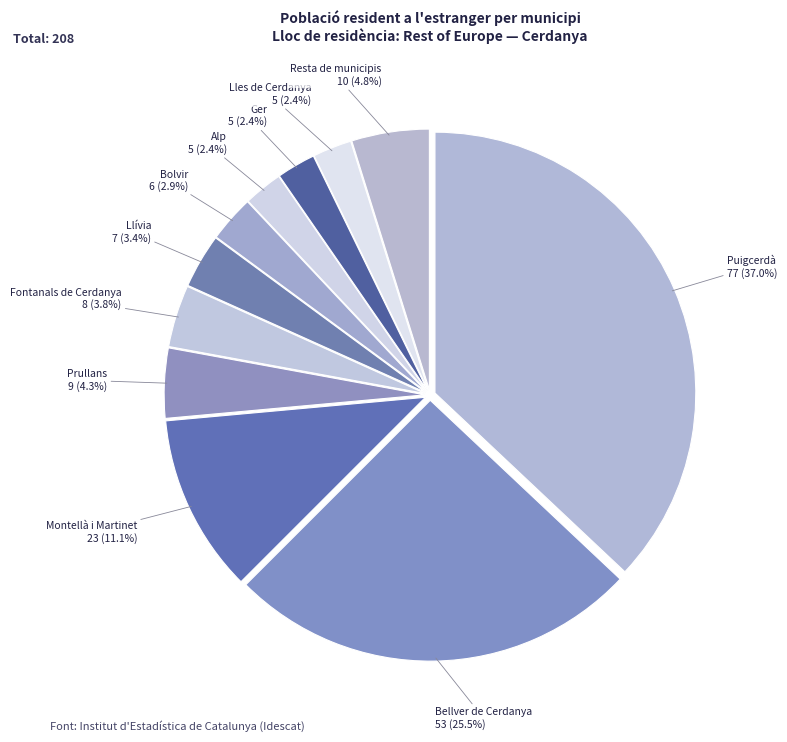

Combined, what portion of the pie is Montellà i Martinet and Resta de municipis?

15.9%